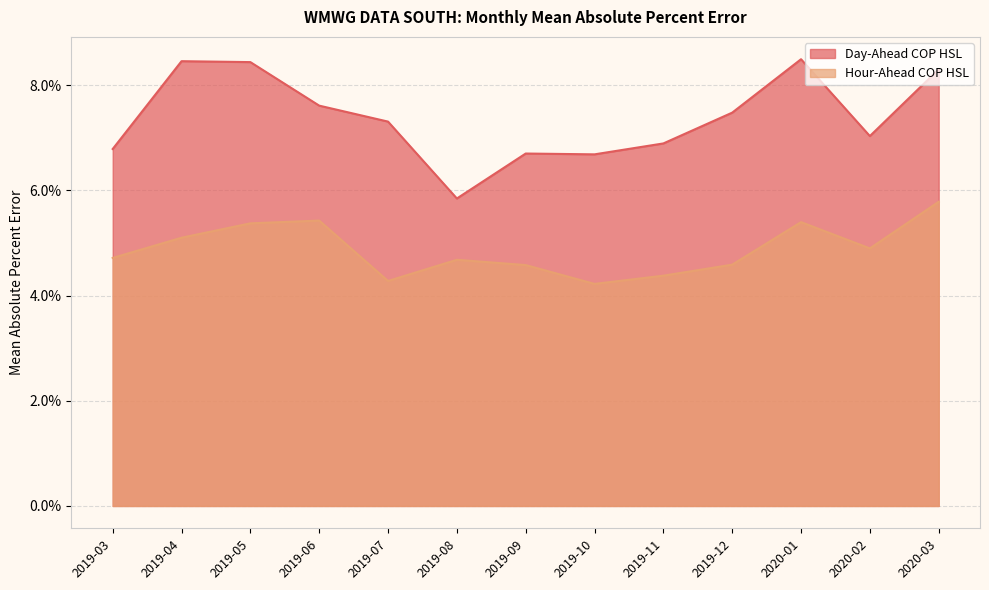

List the labels in order of Hour-Ahead COP HSL value, smallest first.

2019-10, 2019-07, 2019-11, 2019-09, 2019-12, 2019-08, 2019-03, 2020-02, 2019-04, 2019-05, 2020-01, 2019-06, 2020-03